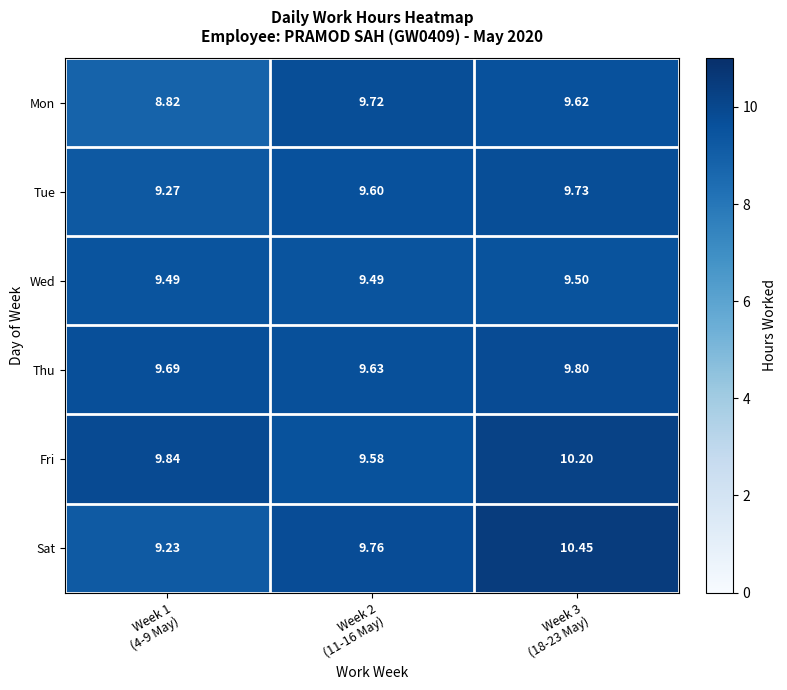

Rank the series by their maximum value, from lowest to highest.

Wed, Mon, Tue, Thu, Fri, Sat